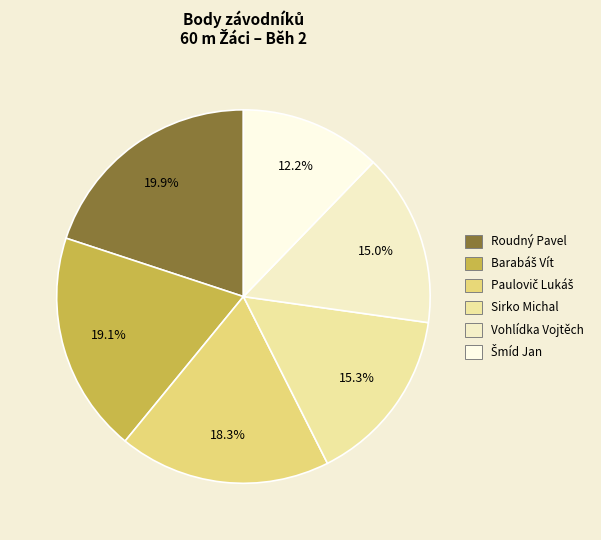

How many slices are in this pie chart?

6